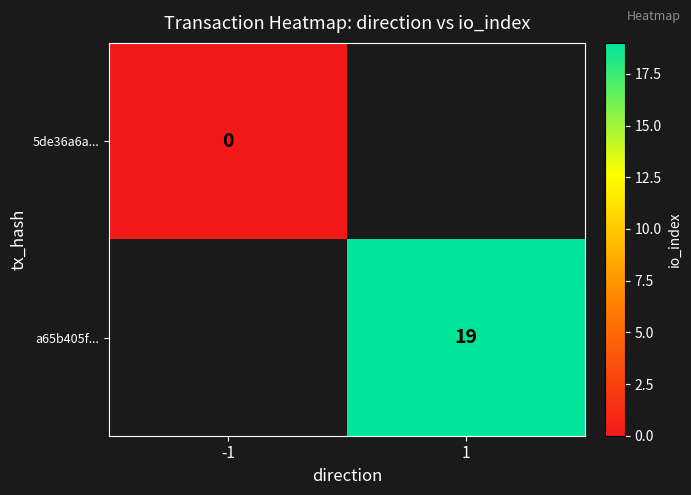

The a65b405f... series shows 13 at 1. True or false?

False